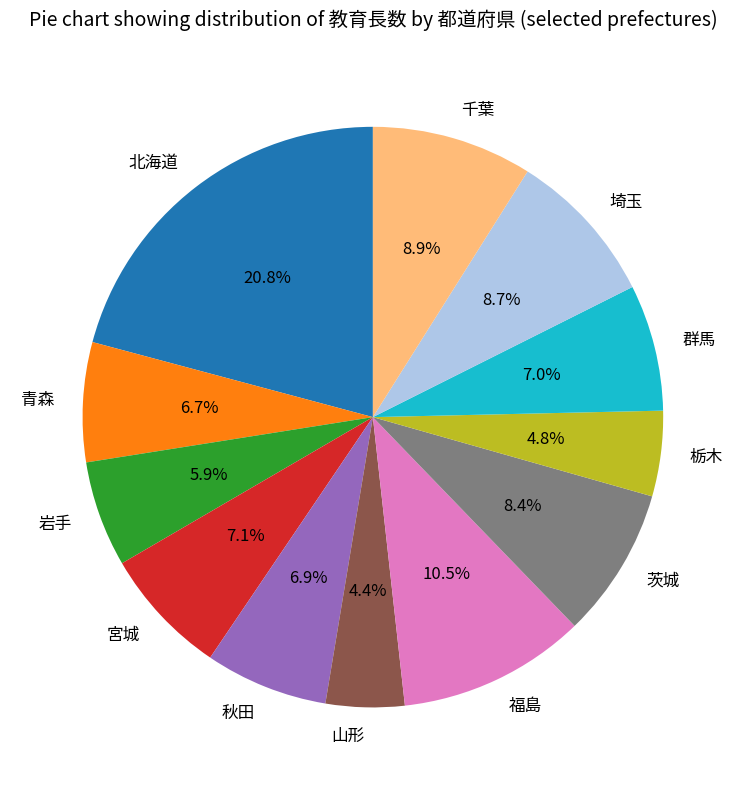

How many slices are in this pie chart?

12